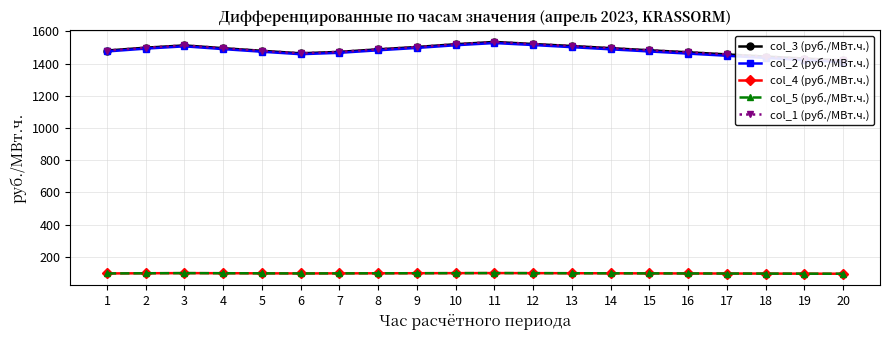

What is the maximum value for col_3 (руб./МВт.ч.)?

1534.1